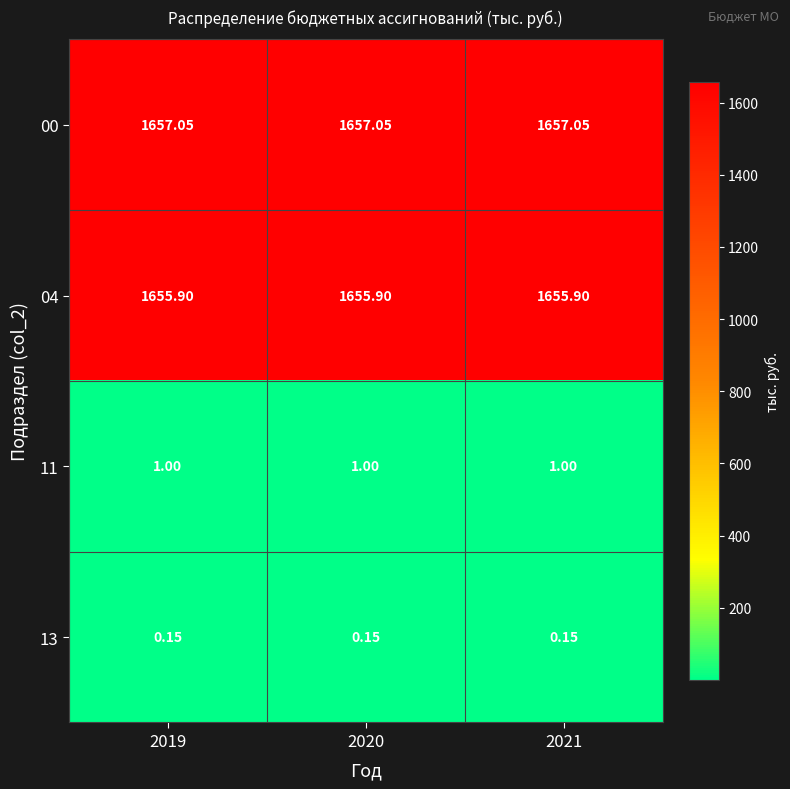

Is the value of 00 at 2020 greater than the value of 04 at 2020?

Yes